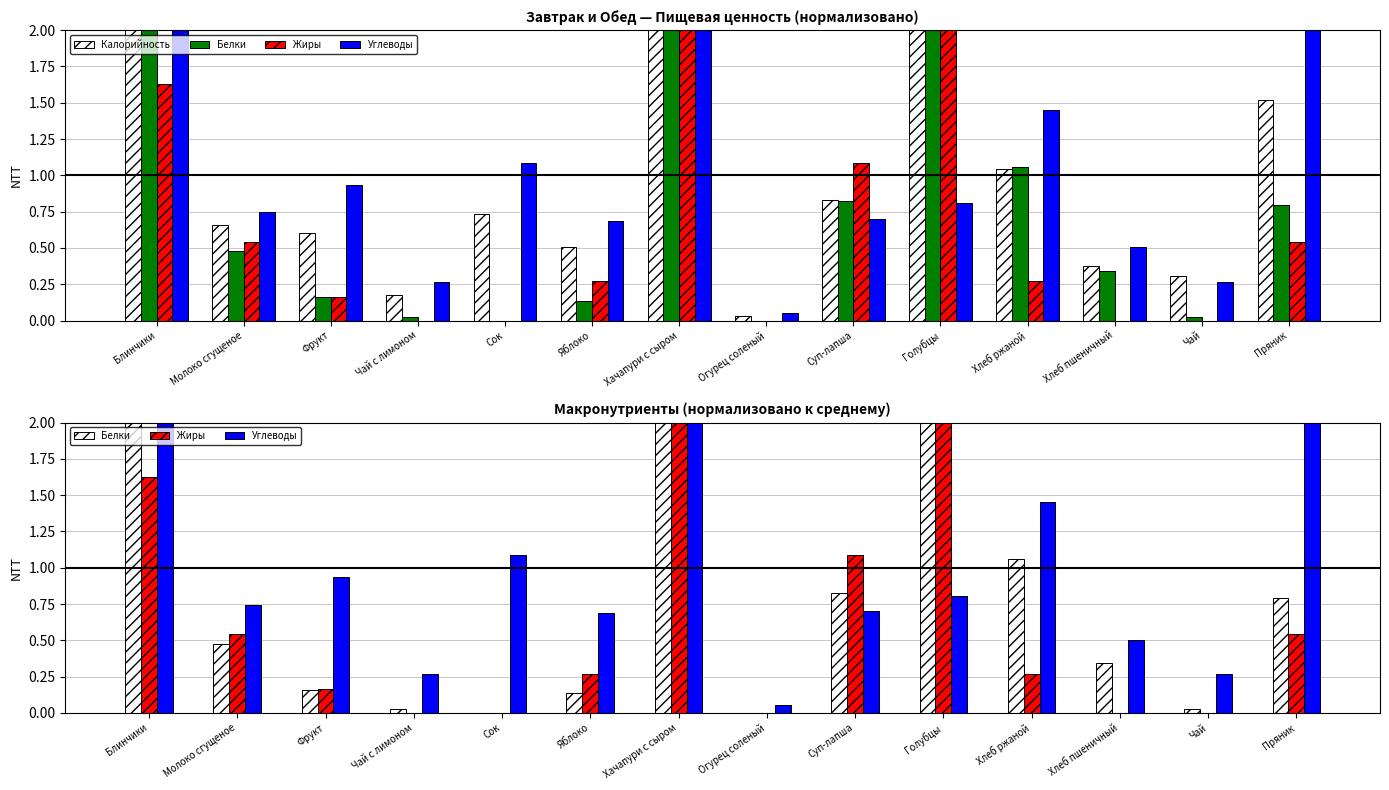

Rank the series at Фрукт from lowest to highest value.

Белки, Жиры, Калорийность, Углеводы